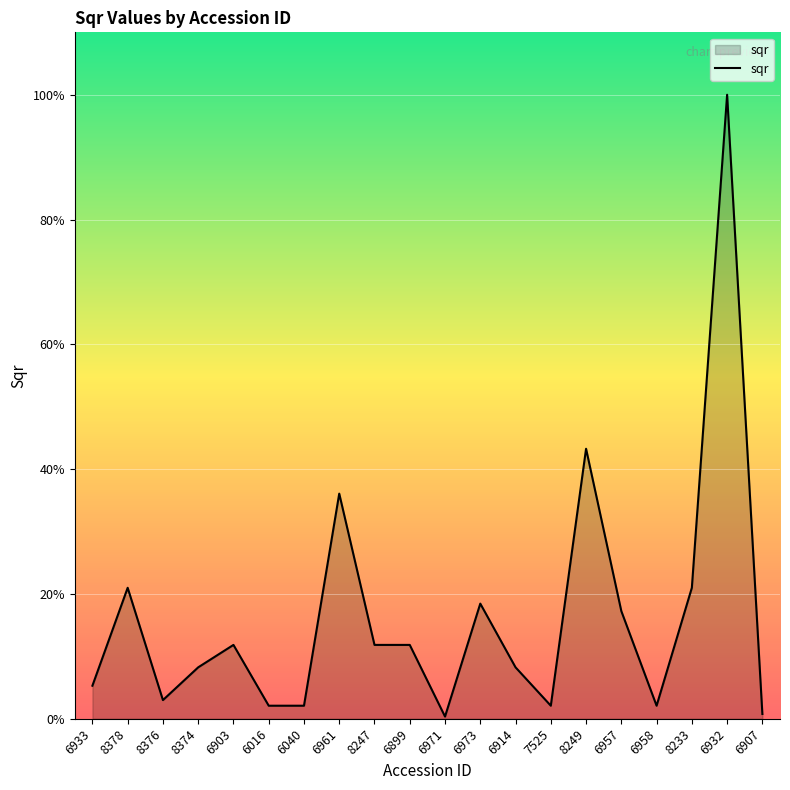

What is the sum of all values?

111.6